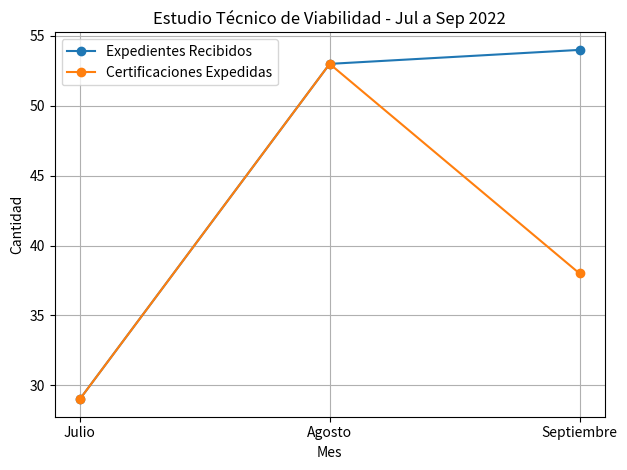

What is the difference between the highest and lowest values at Septiembre?

16